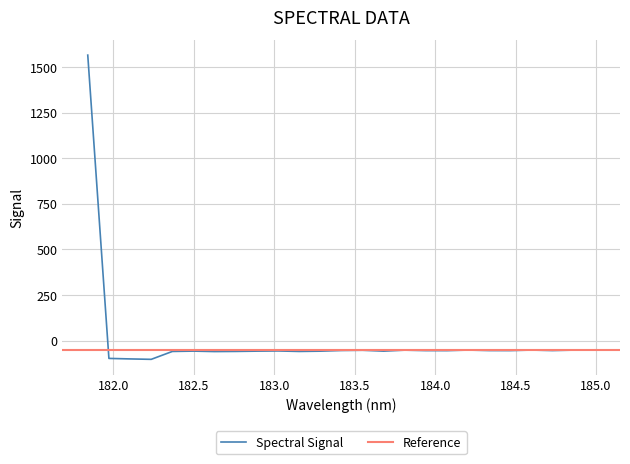

What is the difference between the maximum and minimum values?

1667.2